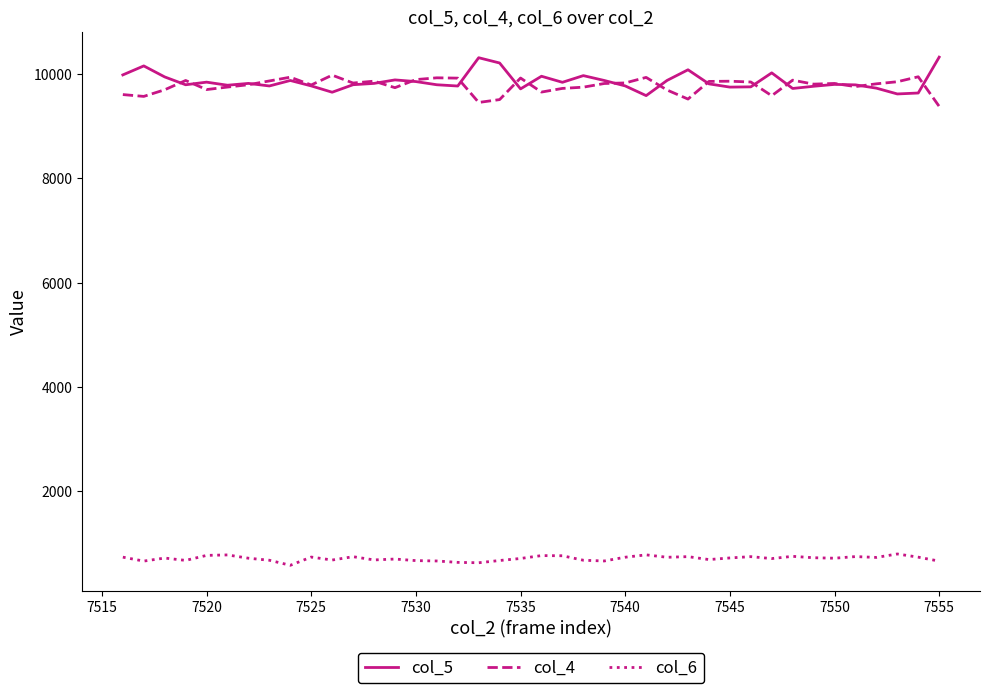

True or false: col_4 has more than 1 points higher than both neighbors.

True